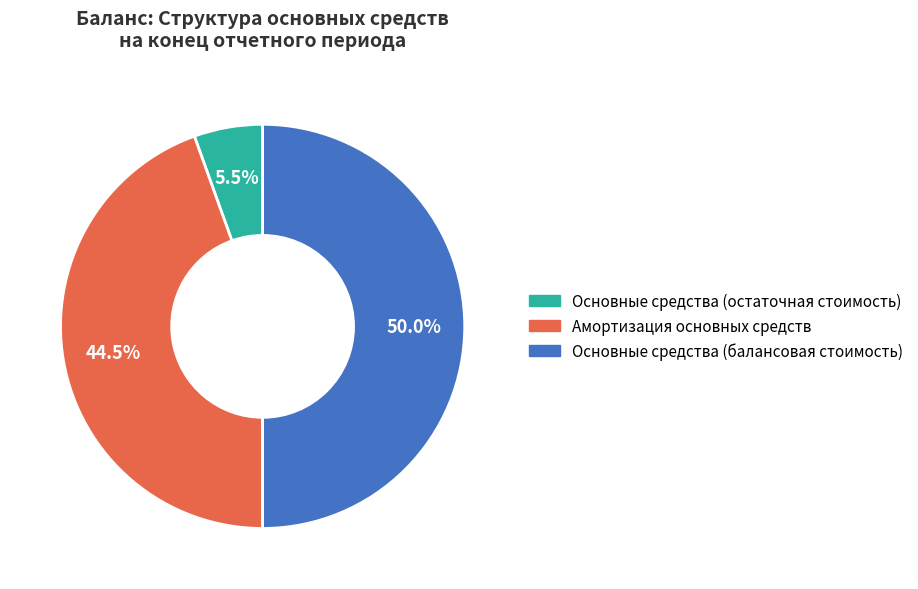

Rank the categories by value from lowest to highest.

Основные средства (остаточная стоимость), Амортизация основных средств, Основные средства (балансовая стоимость)